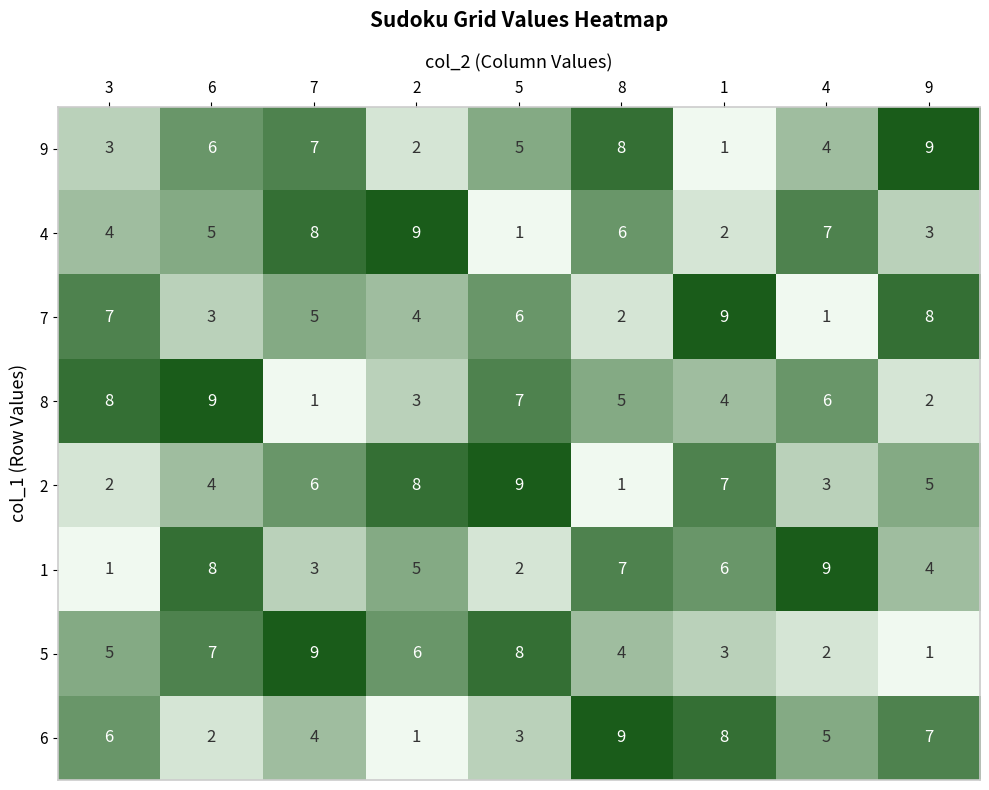

Which category has the highest value in the 1 series?

4